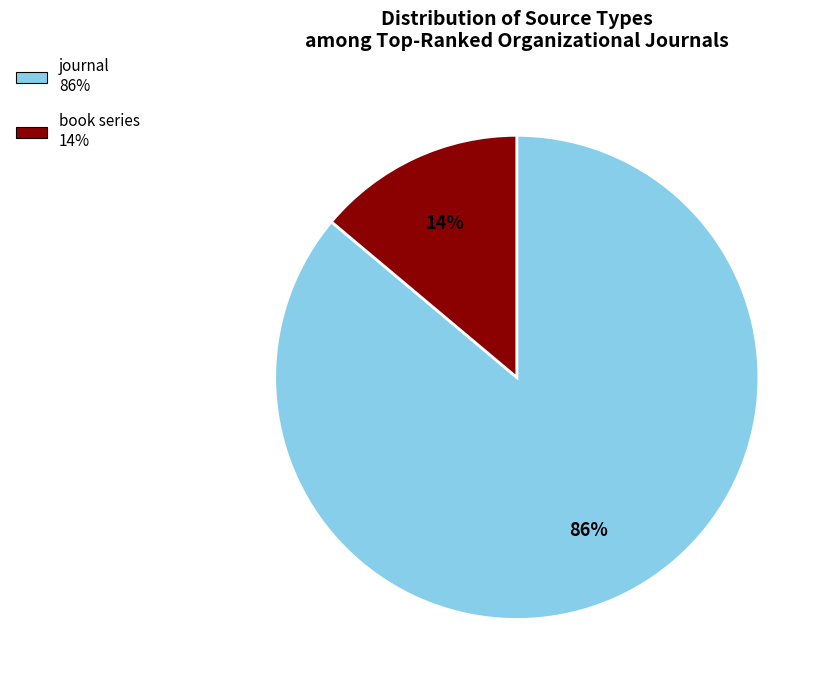

Do book series and journal together represent more than half of the pie?

Yes